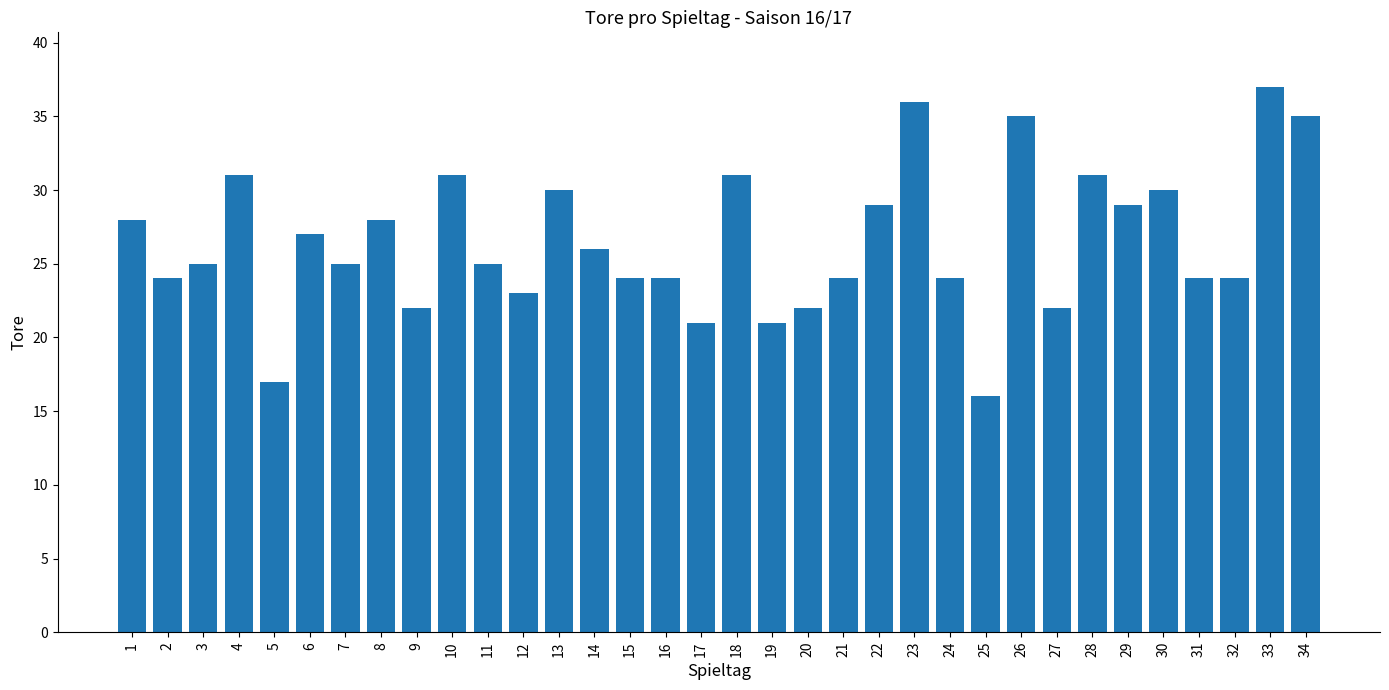

Reading left to right, extract all data points from this chart.

28	24	25	31	17	27	25	28	22	31	25	23	30	26	24	24	21	31	21	22	24	29	36	24	16	35	22	31	29	30	24	24	37	35